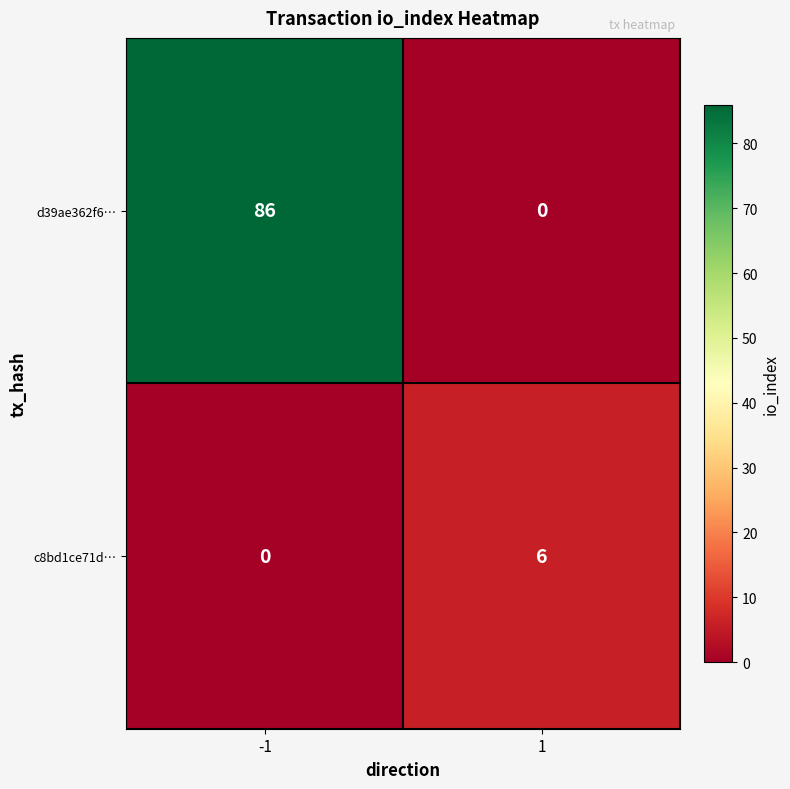

What is the average value of the d39ae362f6… series?

43